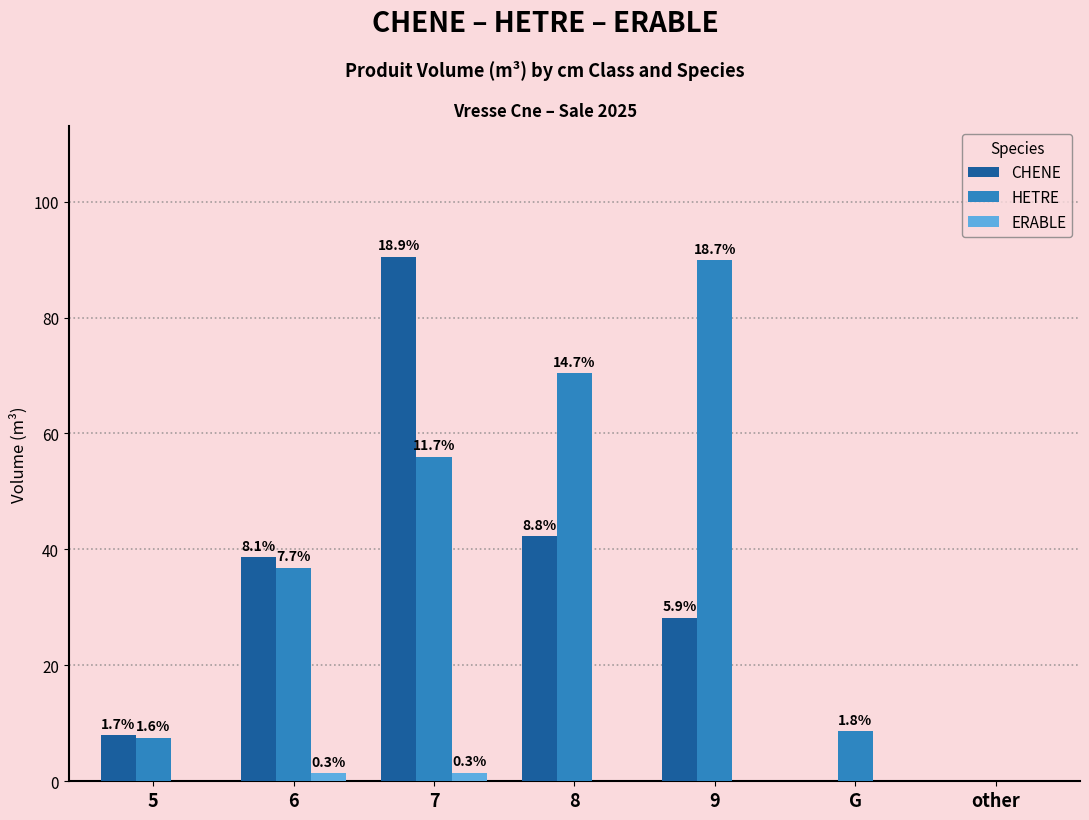

What are all the series names shown in the legend?

CHENE, HETRE, ERABLE